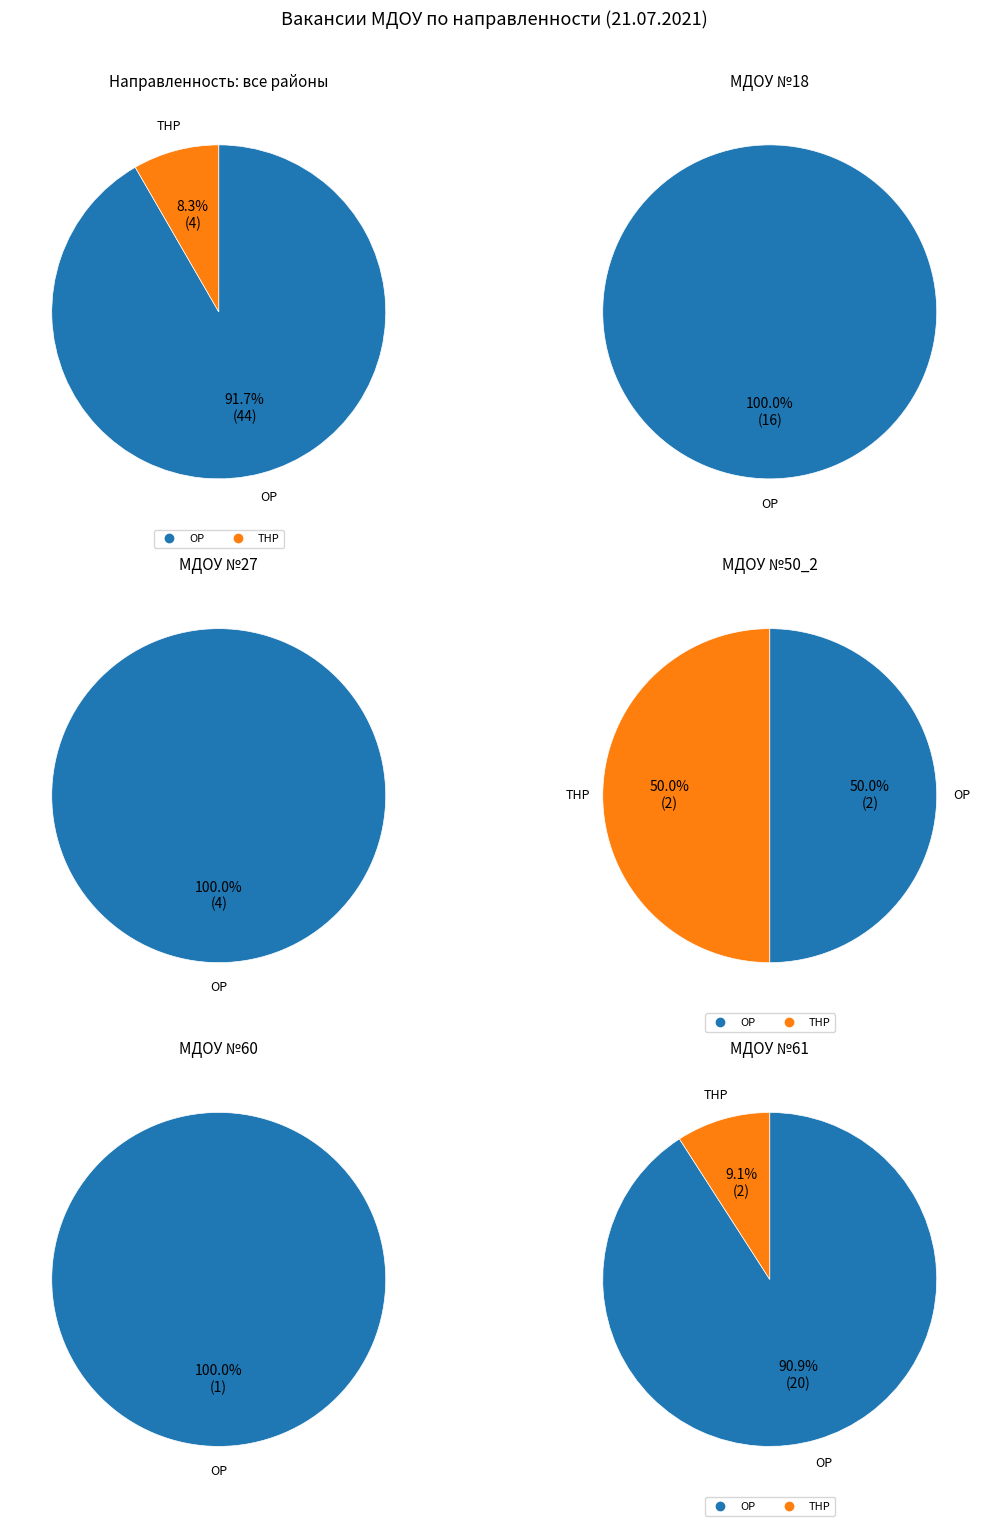

To the nearest percent, what is the combined percentage of 60 and 61?

50%